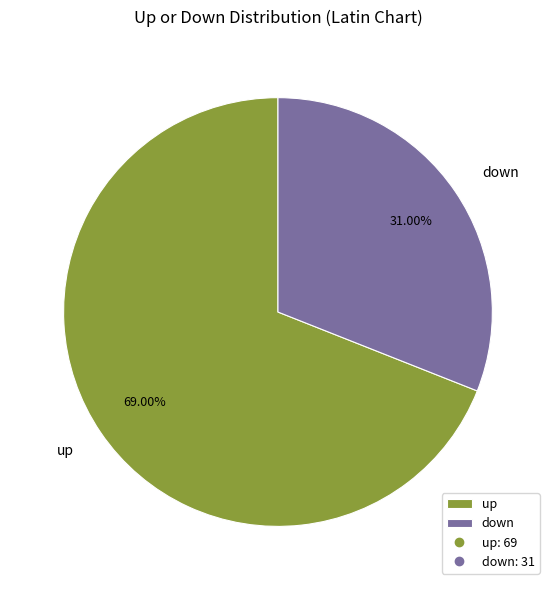

To the nearest percent, what is the difference between the largest and smallest slice percentages?

38%